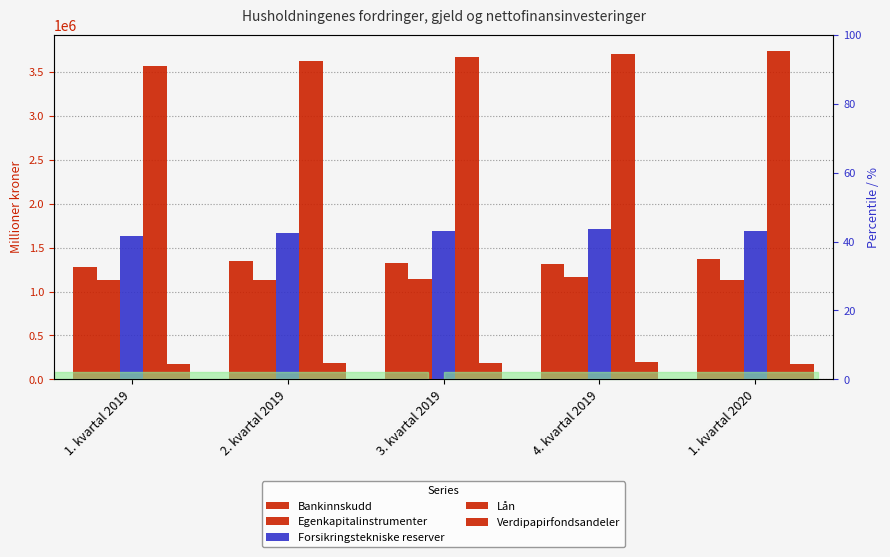

Where is Forsikringstekniske reserver nearest to the value 1675286?

2. kvartal 2019